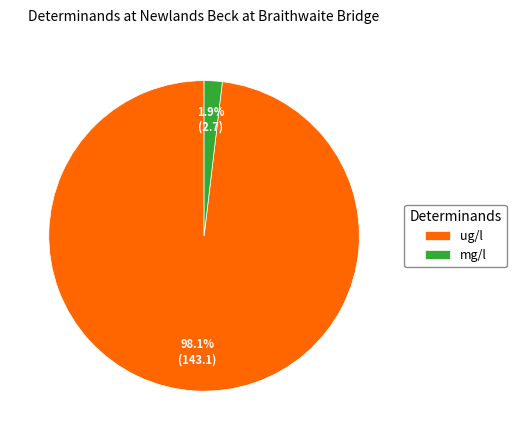

Rank the categories by value from lowest to highest.

mg/l, ug/l